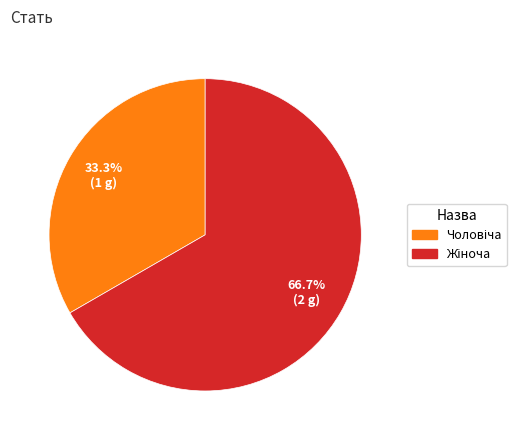

Does any single category account for the majority?

Yes